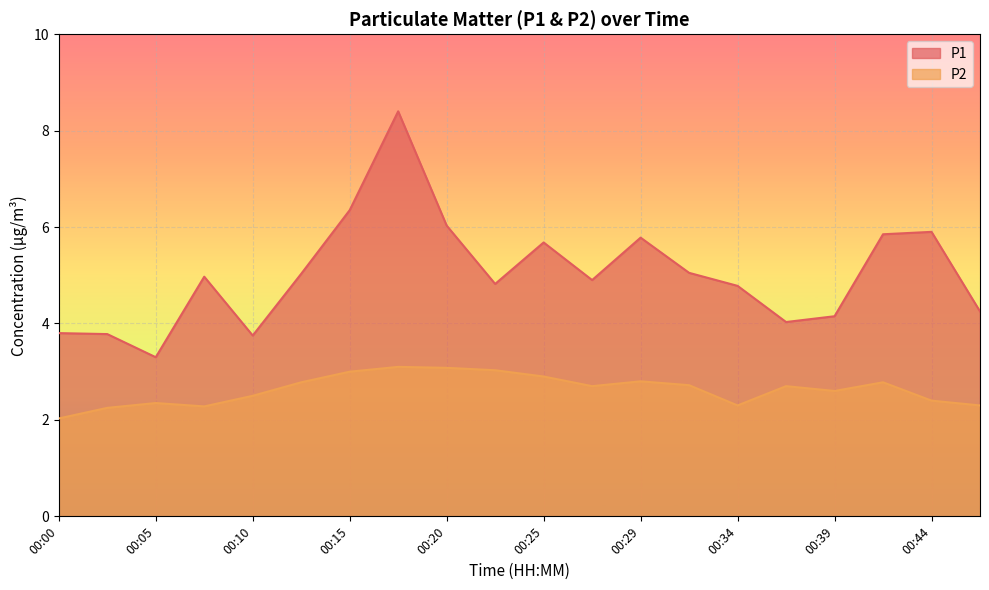

True or false: P2 and P1 cross at least once.

False